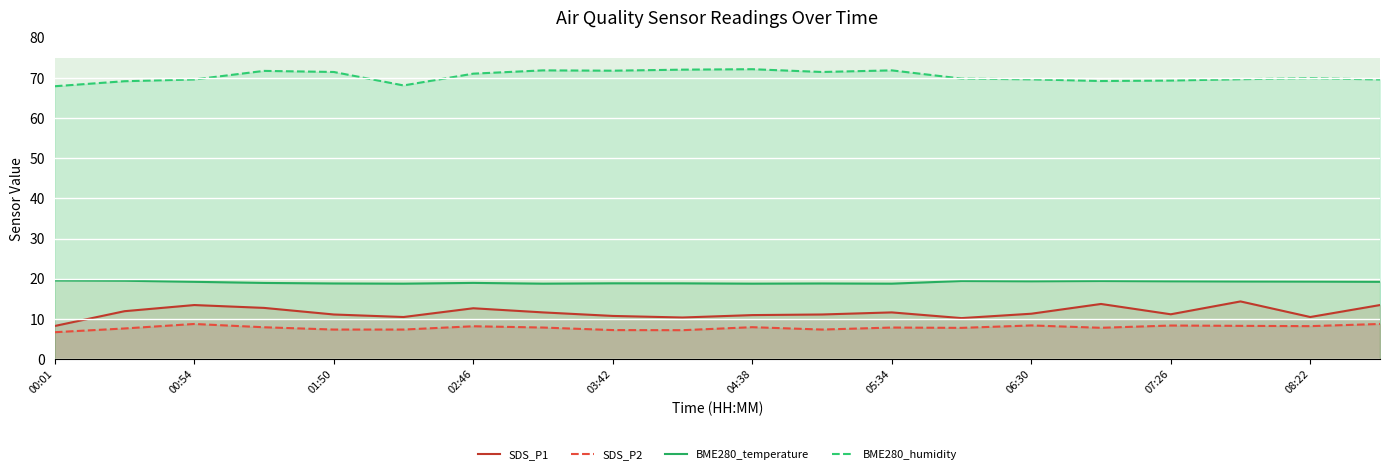

Which category has the lowest value in the SDS_P1 series?

00:01